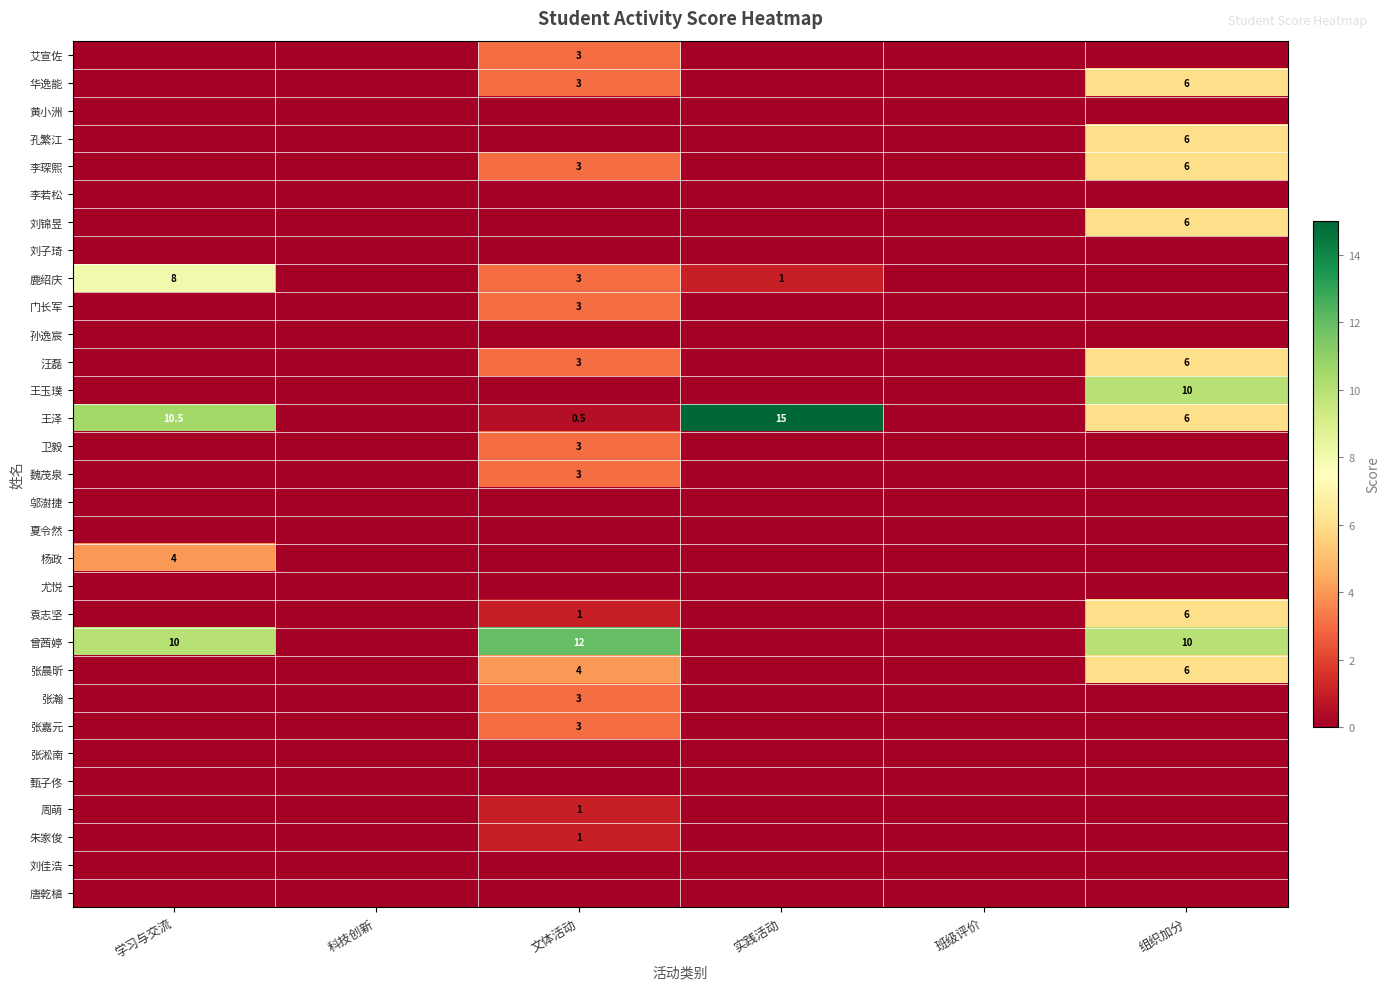

True or false: 张晨昕 has a value of 8.3 at 组织加分.

False